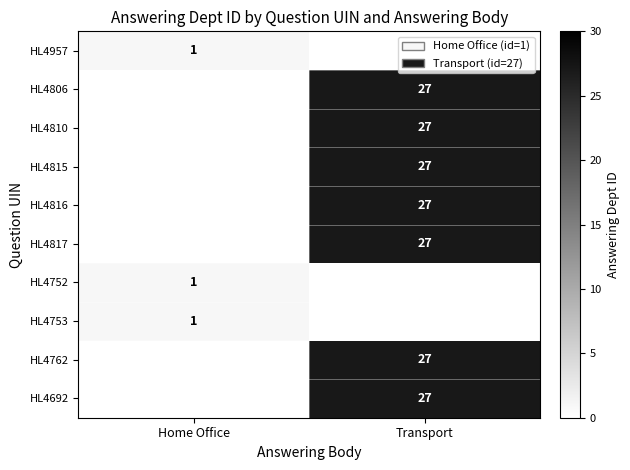

The HL4817 series shows 27 at Transport. True or false?

True